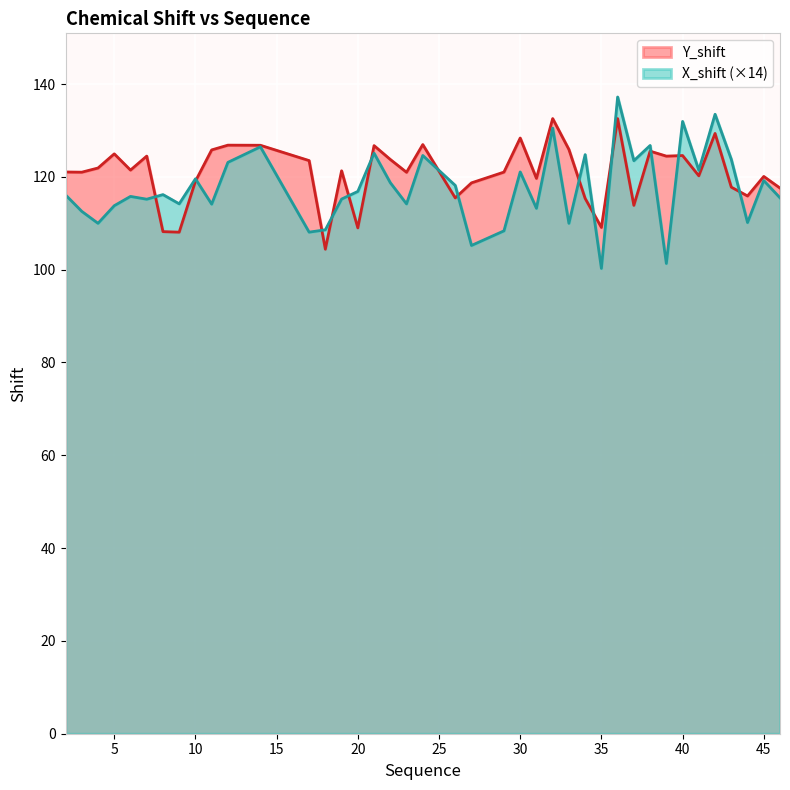

Is it true that X_shift equals 116.2 at 8?

True